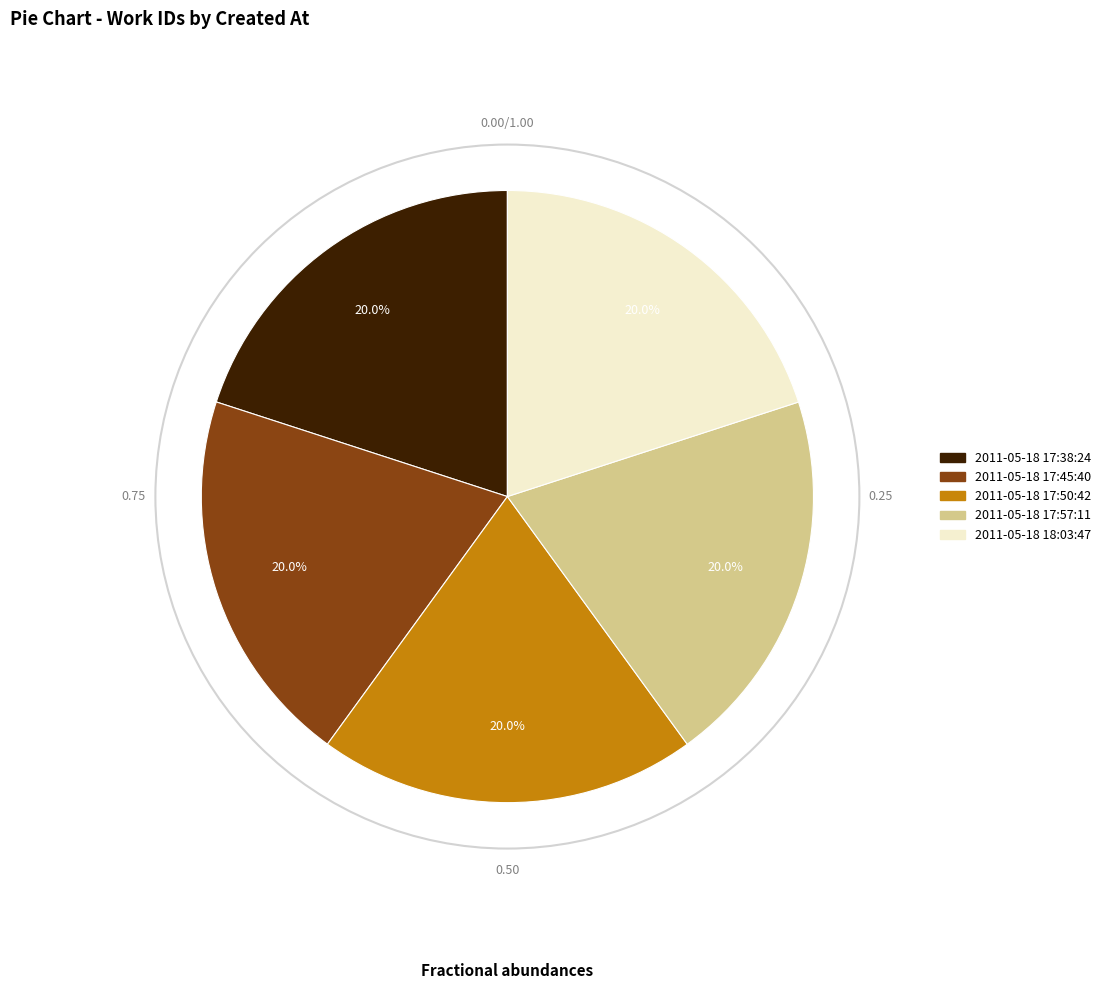

What percentage do 2011-05-18 17:45:40 and 2011-05-18 17:57:11 together represent?

40.0%